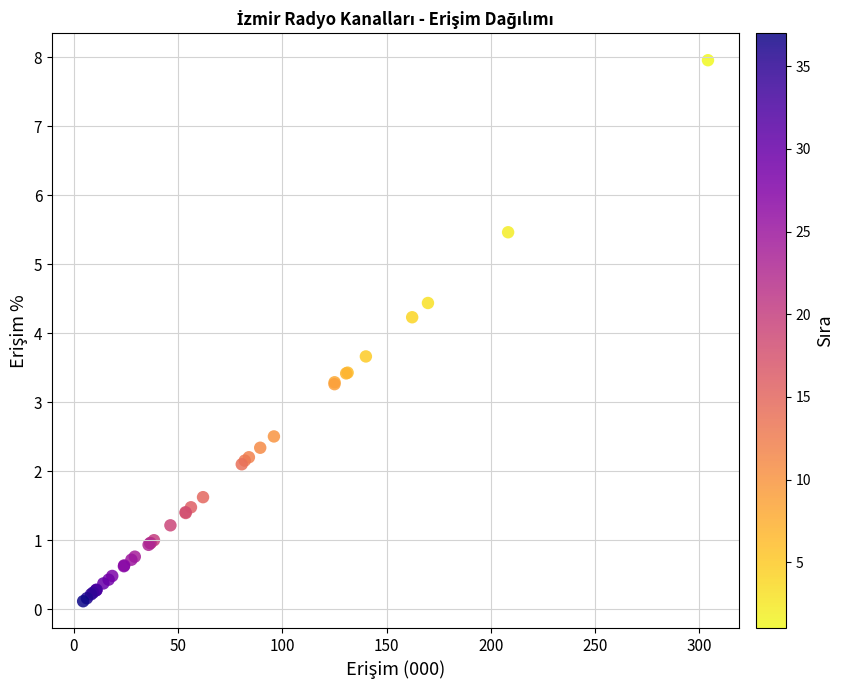

What Y value in the scatter plot is closest to 4?

4.2